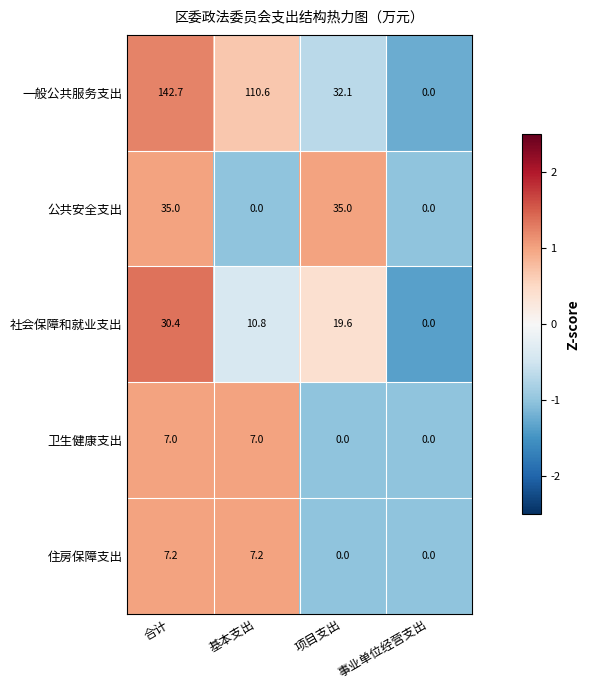

Which series has the largest total across all categories?

一般公共服务支出